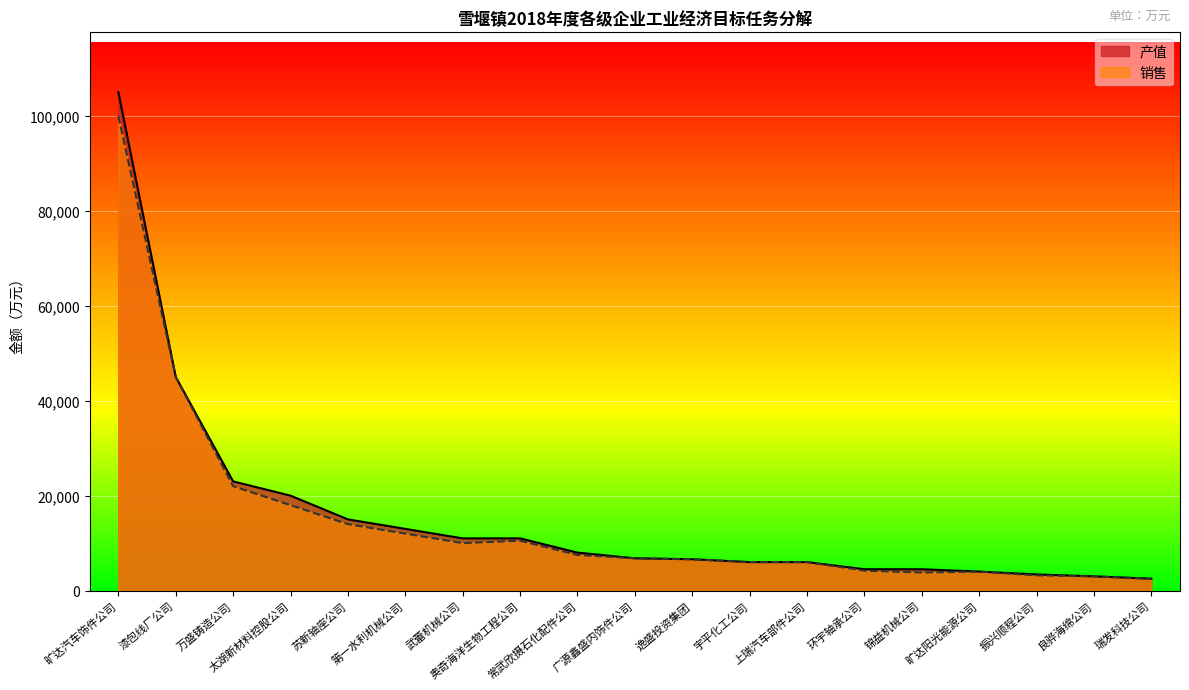

Reading left to right, transcribe all the data shown in this chart.

产值: 旷达汽车饰件公司=105000	漆包线厂公司=45000	万盛铸造公司=23000	太湖新材料控股公司=20000	苏新轴座公司=15000	第一水利机械公司=13000	武蕾机械公司=11000	奥奇海洋生物工程公司=11000	常武欣摄石化配件公司=8000	广源鑫盛内饰件公司=6800	逸盛投资集团=6600	宇平化工公司=6000	上瑞汽车部件公司=6000	环宇轴承公司=4500	锦益机械公司=4500	旷达阳光能源公司=4000	振兴顺程公司=3400	良骅海绵公司=3000	瑞发科技公司=2500
销售: 旷达汽车饰件公司=100000	漆包线厂公司=45000	万盛铸造公司=22000	太湖新材料控股公司=18000	苏新轴座公司=14000	第一水利机械公司=12000	武蕾机械公司=10000	奥奇海洋生物工程公司=10500	常武欣摄石化配件公司=7500	广源鑫盛内饰件公司=6800	逸盛投资集团=6600	宇平化工公司=6000	上瑞汽车部件公司=6000	环宇轴承公司=4200	锦益机械公司=3800	旷达阳光能源公司=4000	振兴顺程公司=3200	良骅海绵公司=3000	瑞发科技公司=2500